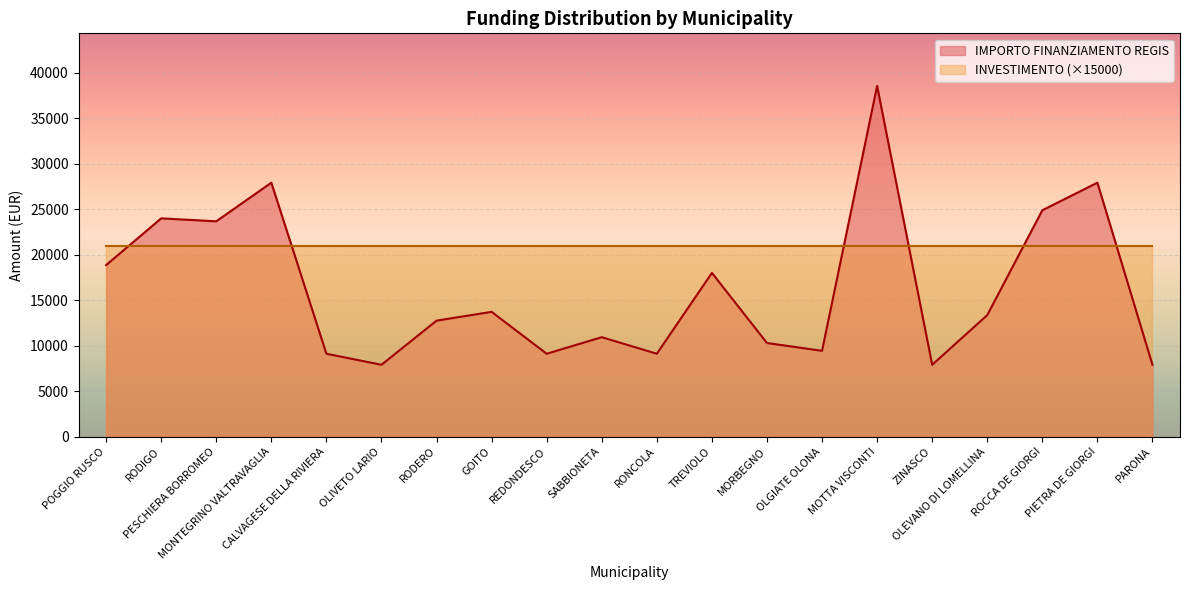

How many lines are shown in the chart?

2